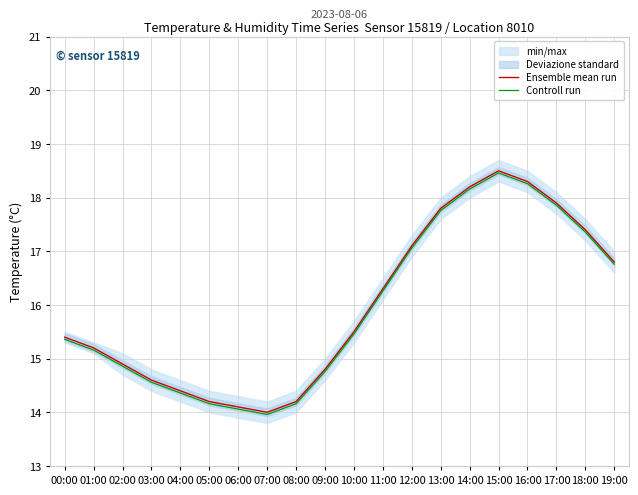

What is the approximate value of Ensemble mean run at 08:00?

14.2